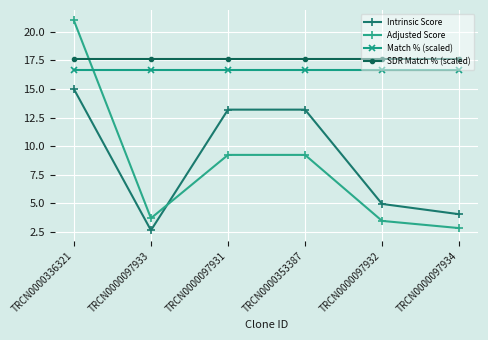

Which series has the largest total across all categories?

SDR Match % (scaled)